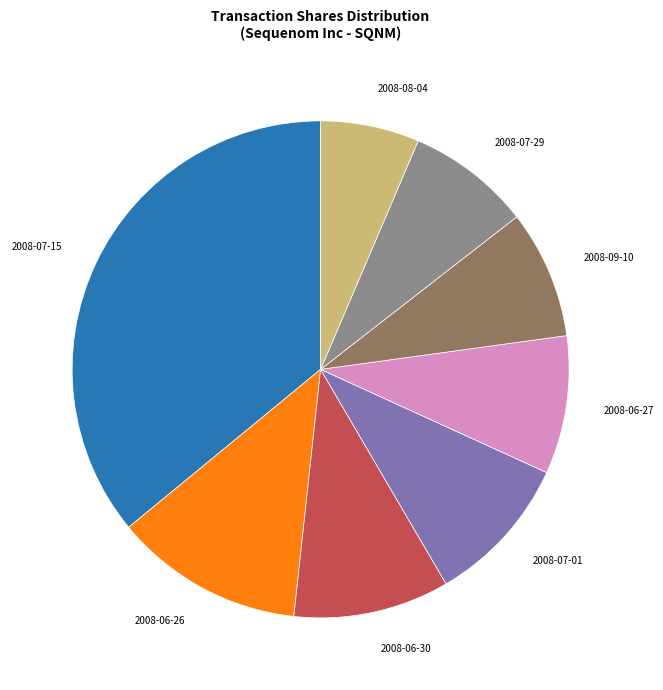

Count the number of slices in the pie.

8